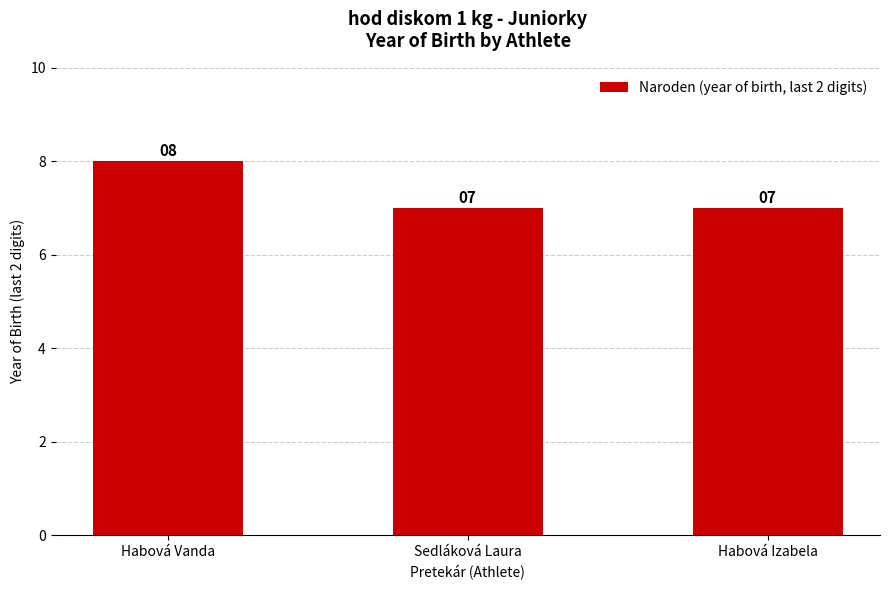

Read the value at Habová Izabela.

7